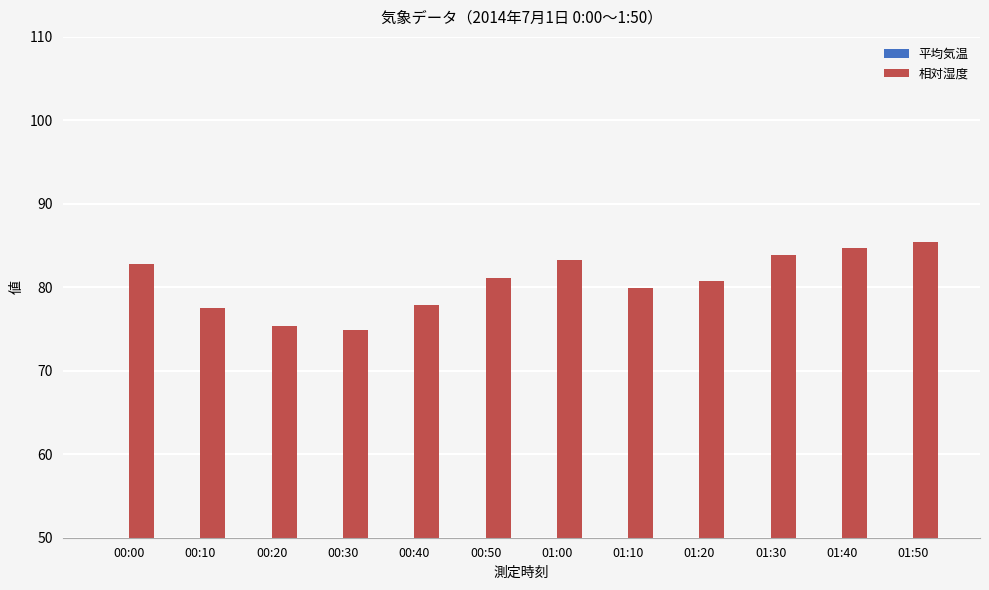

At which label does 平均気温 reach its peak?

00:20